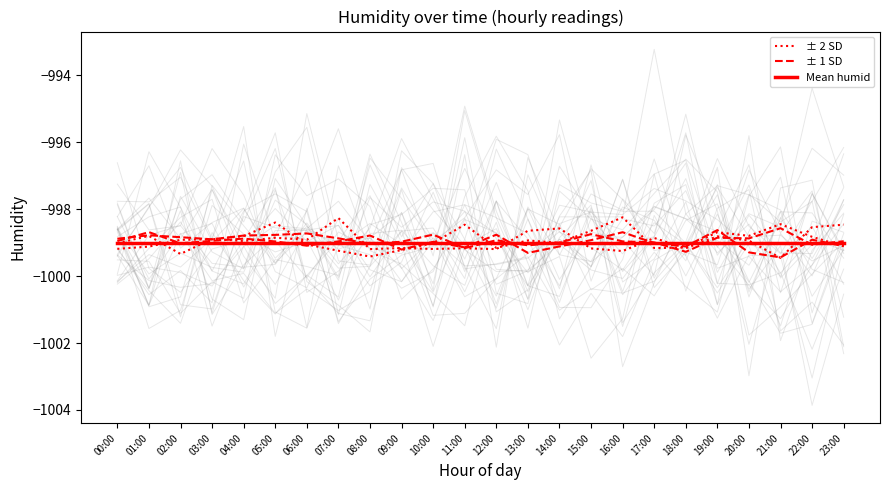

How many interior local valleys does the ± 2 SD series have?

9